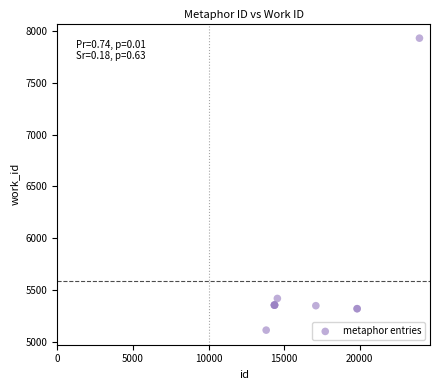

What Y value in the scatter plot is closest to 6522?

5418